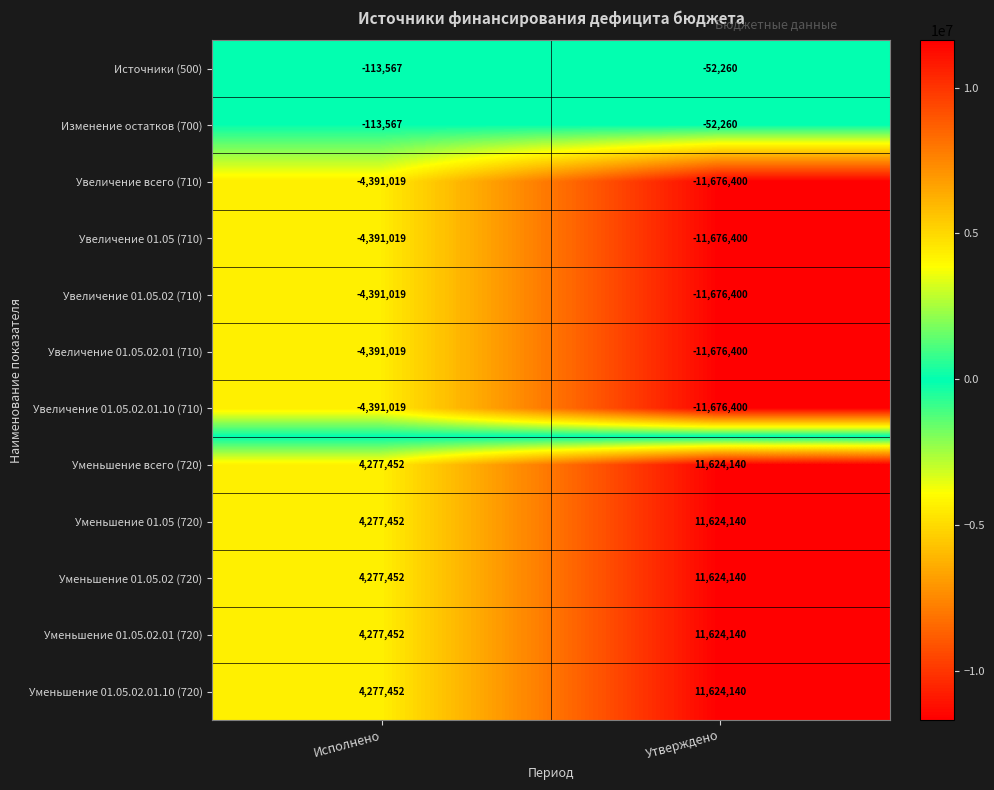

How many categories are shown in the chart?

2